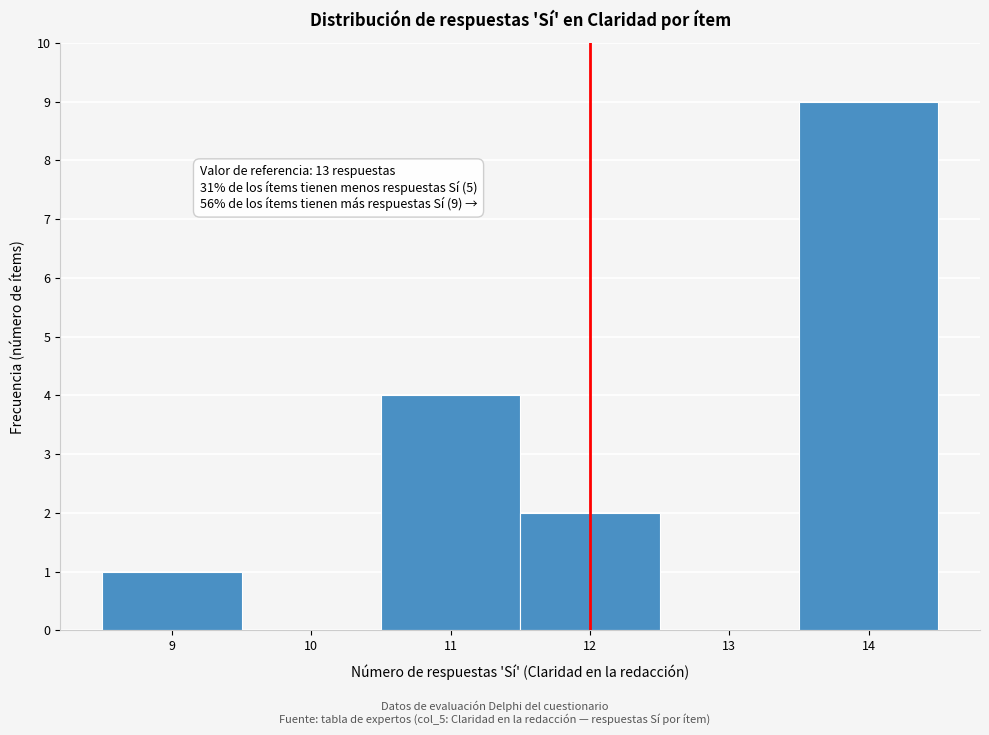

Reading left to right, transcribe all the data shown in this chart.

9=1	10=0	11=4	12=2	13=0	14=9